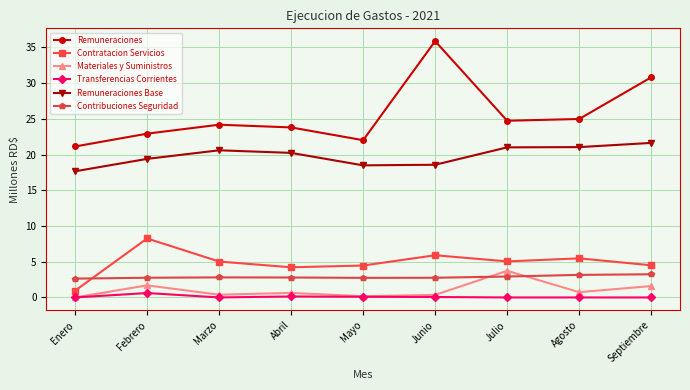

Which series has the largest range (max minus min)?

Remuneraciones